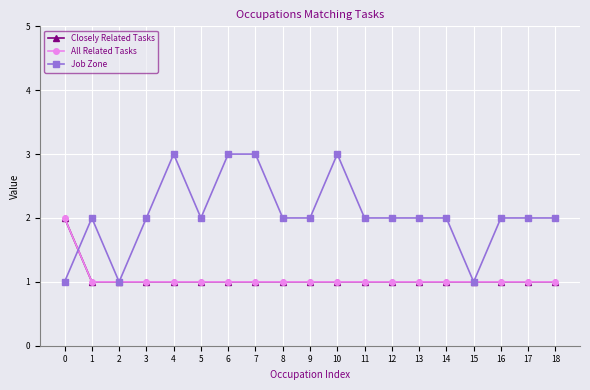

Is this an area chart (filled region under the line)?

No